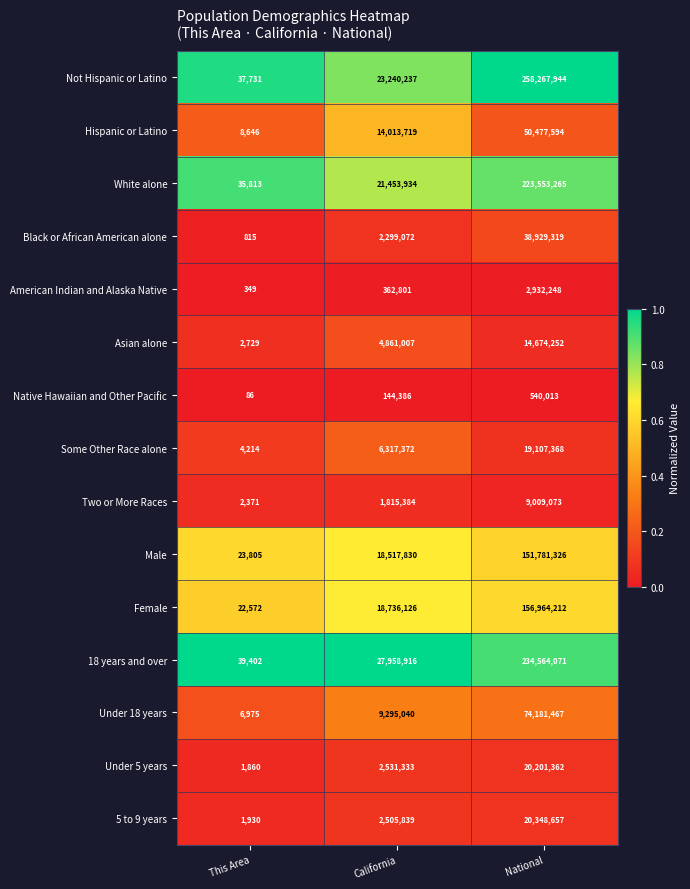

What is the sum of all 18 years and over values?

262562389